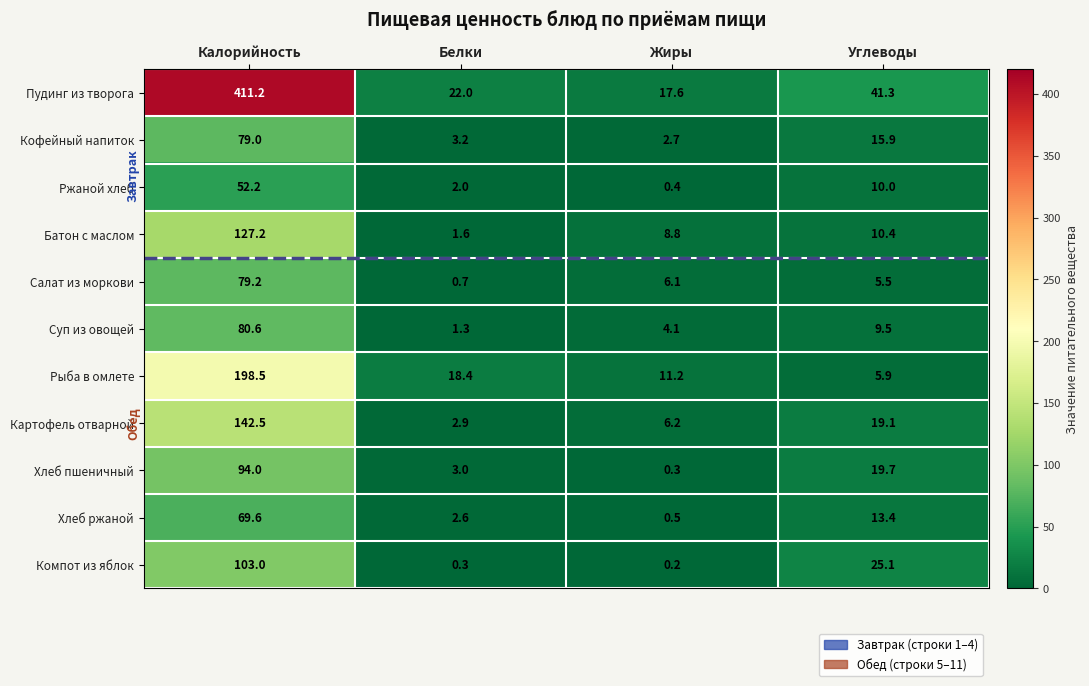

What is the average value of the Хлеб ржаной series?

21.5